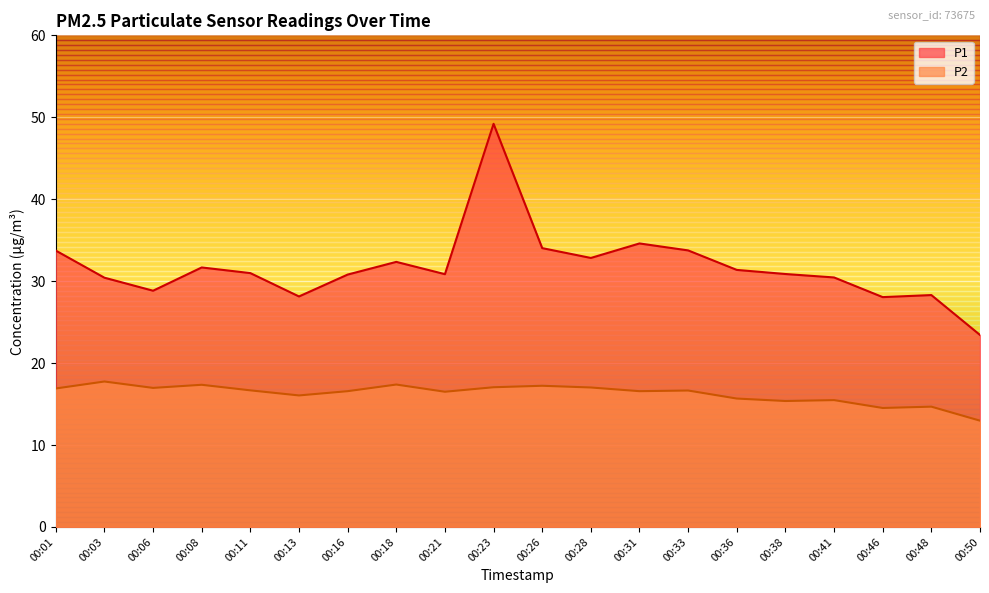

What is the total value across all series at 00:06?

45.8